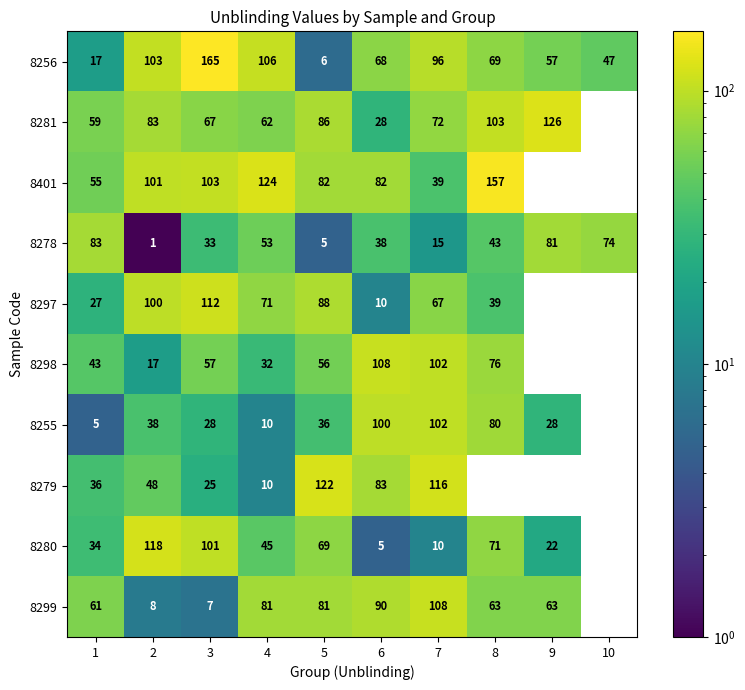

The value of 8299 at 5 is 34. True or false?

False